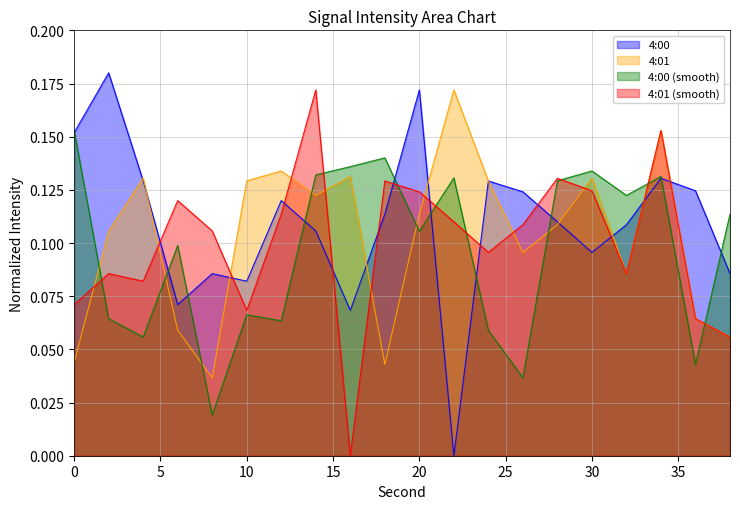

List the series in order of their peak value, highest first.

4:00, 4:01, 4:01 (smooth), 4:00 (smooth)